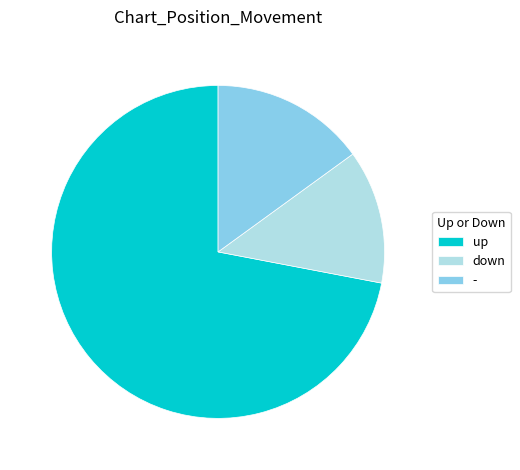

Is the sum of down and up greater than half?

Yes